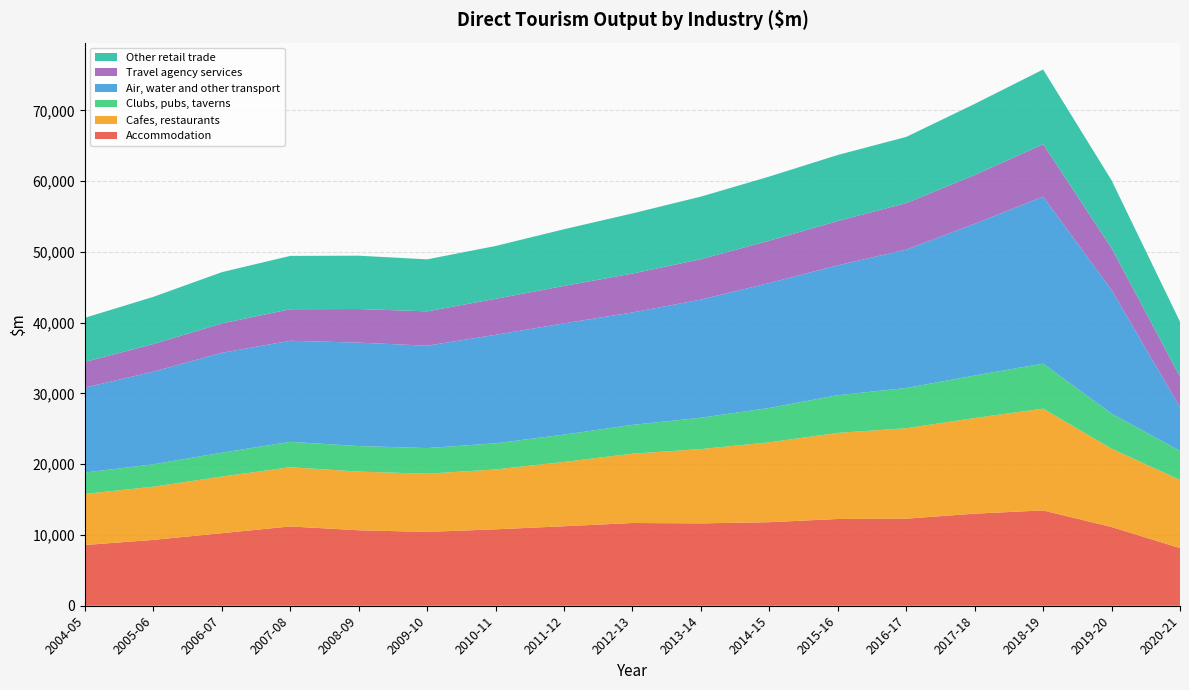

Reading right to left, what are all the values shown in this chart?

Accommodation: 2020-21=8152	2019-20=11126	2018-19=13471	2017-18=13013	2016-17=12306	2015-16=12261	2014-15=11807	2013-14=11640	2012-13=11693	2011-12=11235	2010-11=10800	2009-10=10432	2008-09=10665	2007-08=11208	2006-07=10253	2005-06=9309	2004-05=8582
Cafes, restaurants: 2020-21=9631	2019-20=11073	2018-19=14385	2017-18=13513	2016-17=12782	2015-16=12163	2014-15=11289	2013-14=10500	2012-13=9792	2011-12=9087	2010-11=8463	2009-10=8226	2008-09=8292	2007-08=8364	2006-07=8000	2005-06=7515	2004-05=7223
Clubs, pubs, taverns: 2020-21=4102	2019-20=4955	2018-19=6363	2017-18=6015	2016-17=5683	2015-16=5336	2014-15=4857	2013-14=4429	2012-13=4077	2011-12=3863	2010-11=3693	2009-10=3624	2008-09=3615	2007-08=3589	2006-07=3375	2005-06=3164	2004-05=3017
Air, water and other transport: 2020-21=6160	2019-20=17471	2018-19=23608	2017-18=21430	2016-17=19559	2015-16=18350	2014-15=17661	2013-14=16697	2012-13=15889	2011-12=15720	2010-11=15334	2009-10=14468	2008-09=14614	2007-08=14287	2006-07=14117	2005-06=13095	2004-05=12009
Travel agency services: 2020-21=4328	2019-20=5915	2018-19=7404	2017-18=6903	2016-17=6570	2015-16=6265	2014-15=5981	2013-14=5710	2012-13=5493	2011-12=5296	2010-11=5090	2009-10=4854	2008-09=4748	2007-08=4456	2006-07=4148	2005-06=3902	2004-05=3634
Other retail trade: 2020-21=7769	2019-20=9584	2018-19=10557	2017-18=10049	2016-17=9357	2015-16=9330	2014-15=9062	2013-14=8846	2012-13=8505	2011-12=8010	2010-11=7460	2009-10=7350	2008-09=7536	2007-08=7539	2006-07=7248	2005-06=6669	2004-05=6230